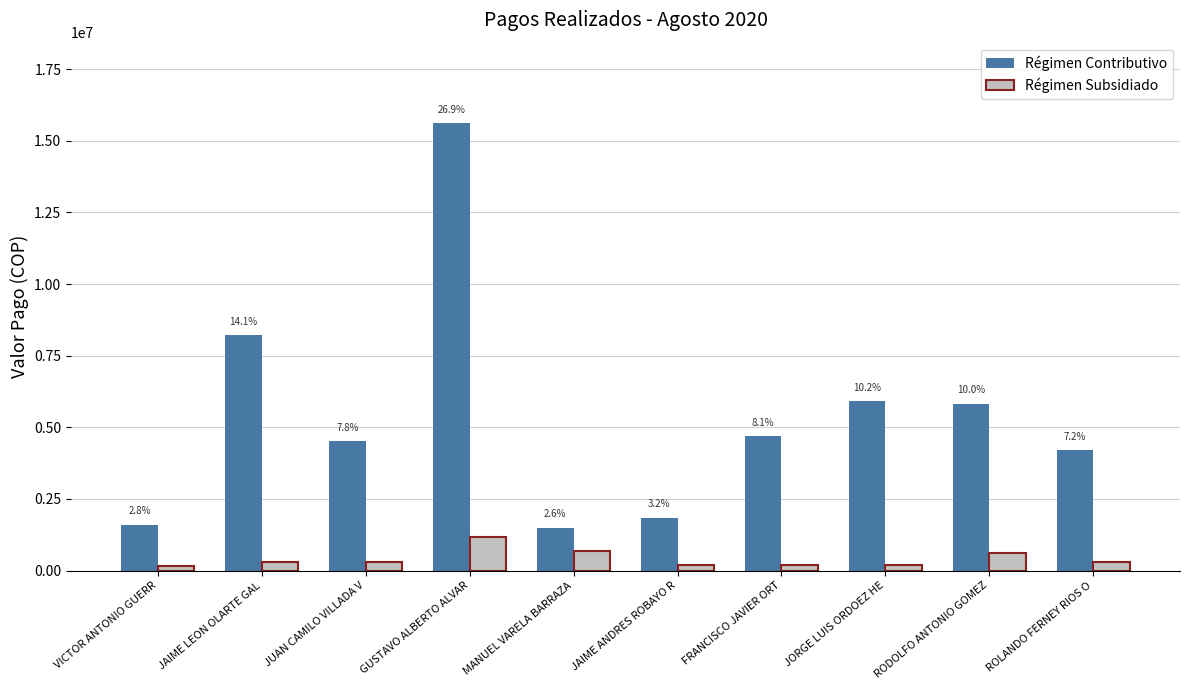

How many bars are there in each group?

2